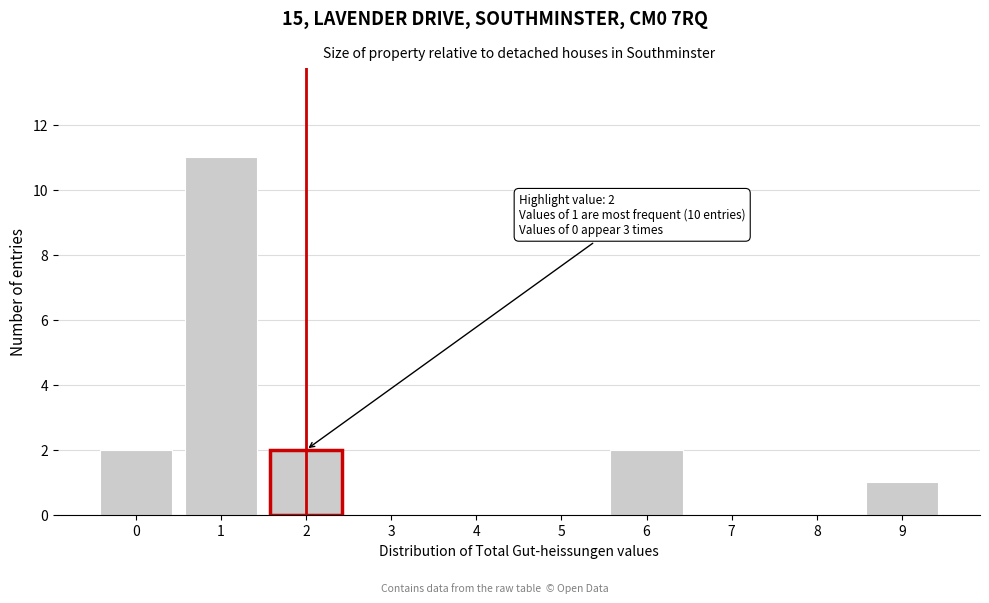

Which range on the x-axis has the tallest bar?

0.5 to 1.5